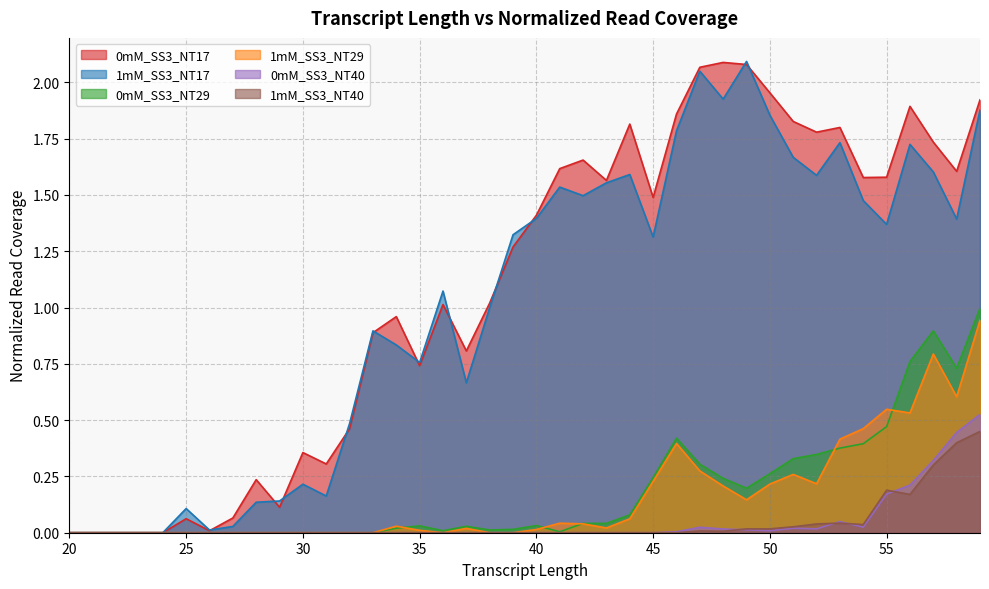

True or false: 1mM_SS3_NT17 and 0mM_SS3_NT40 intersect in this chart.

False